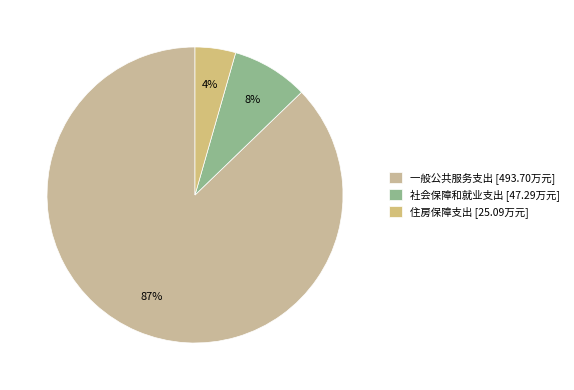

To the nearest percent, what is the average slice percentage?

33%